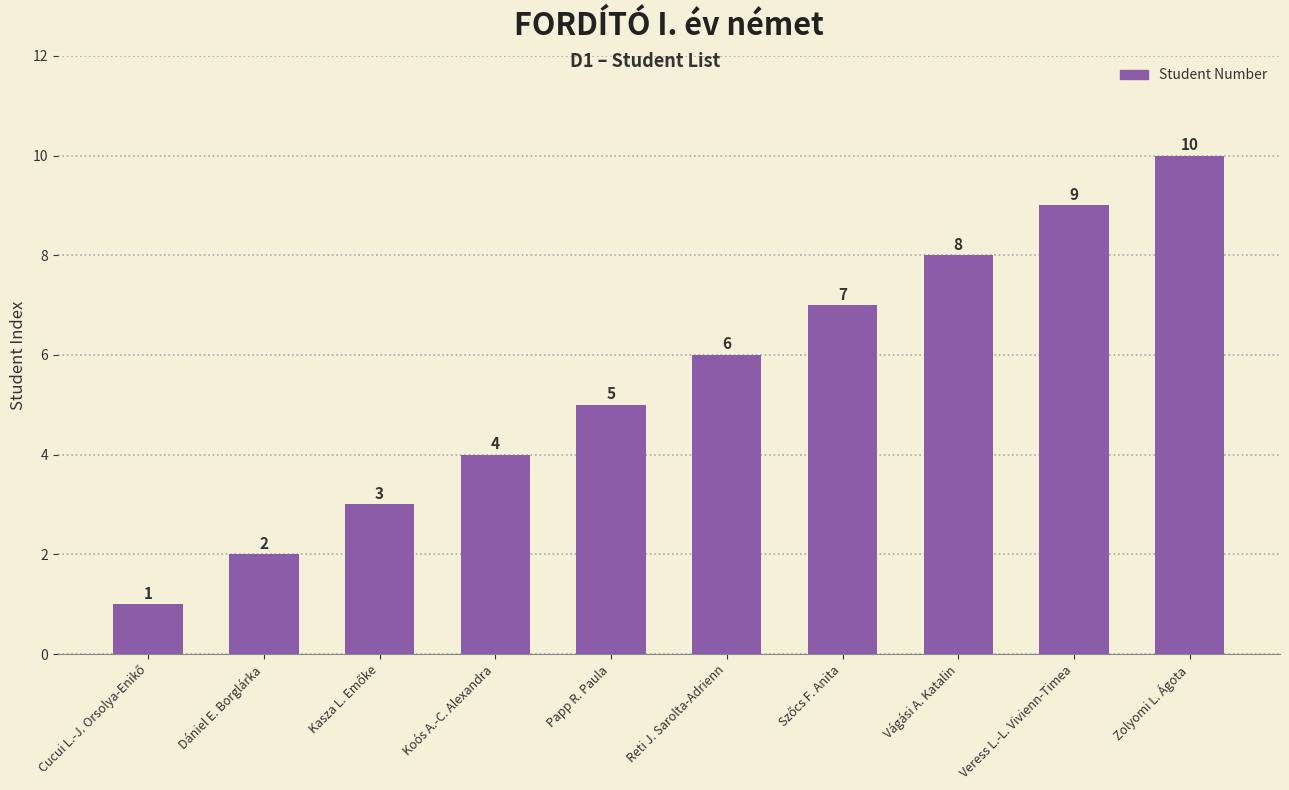

Approximately how many times larger is the value at Vágási A. Katalin compared to Veress L.-L. Vivienn-Timea?

0.9